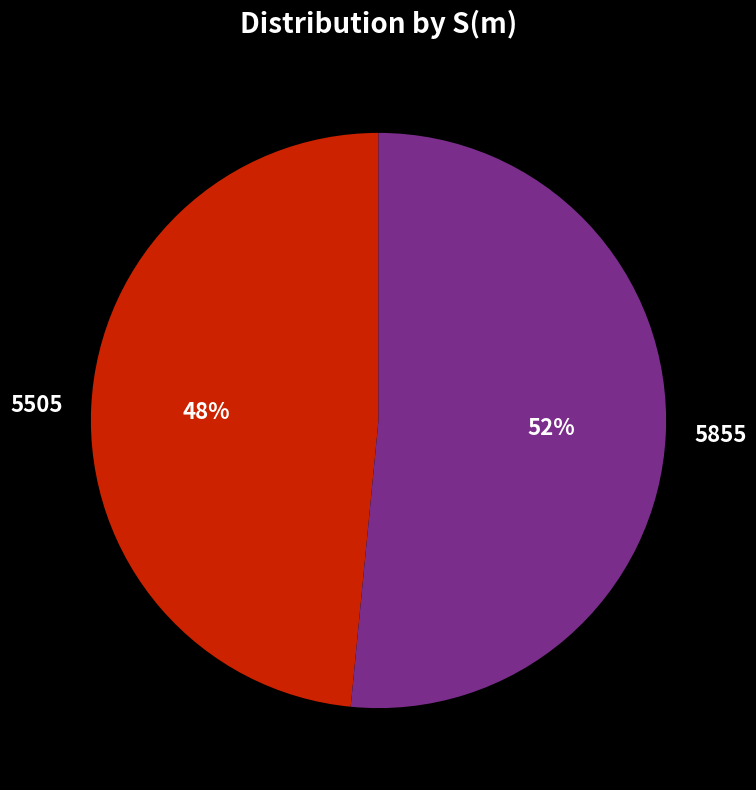

Approximately how many times larger is the value at 5505 compared to 5855?

0.9